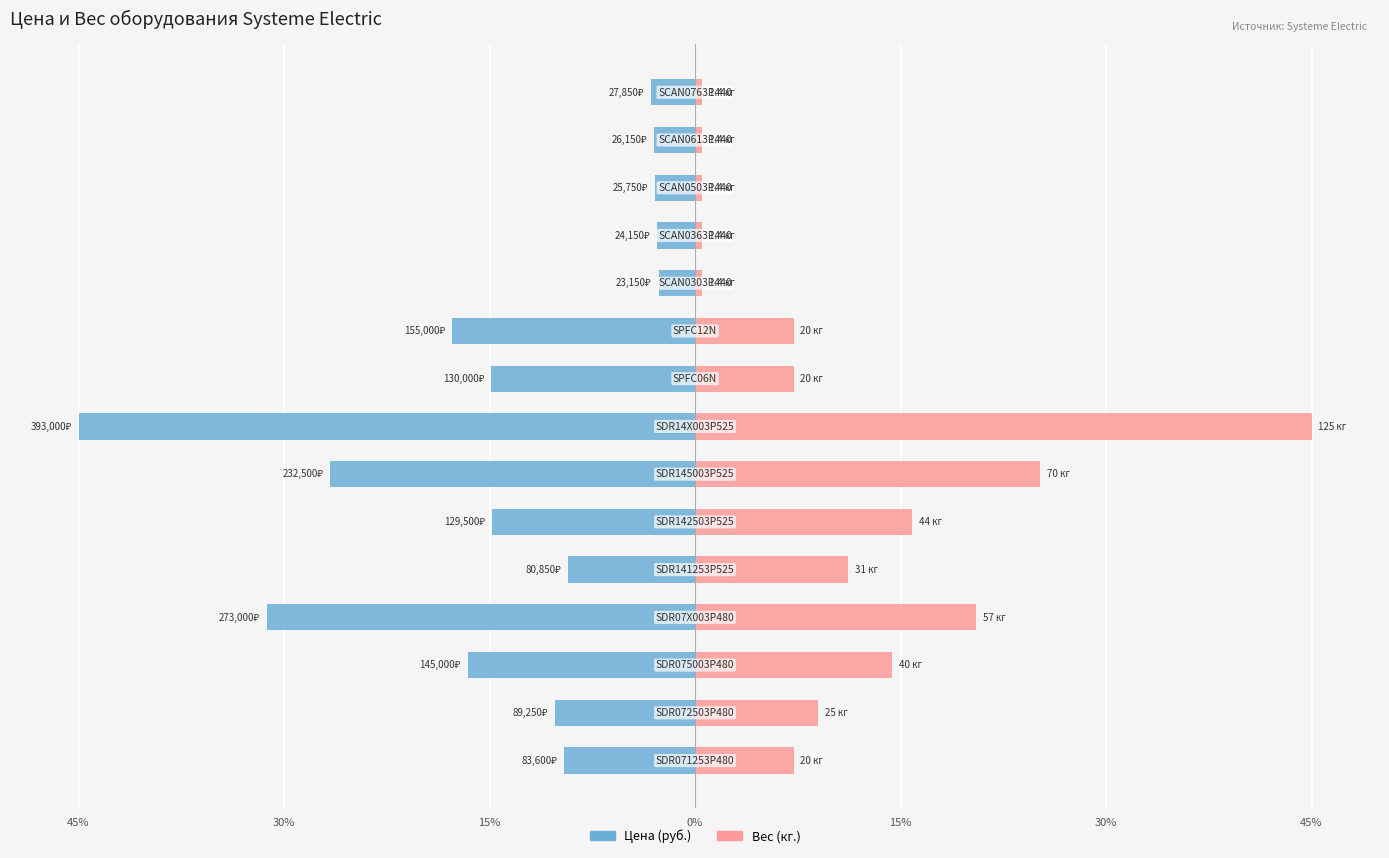

Which series has the widest spread of values?

Вес (кг.)